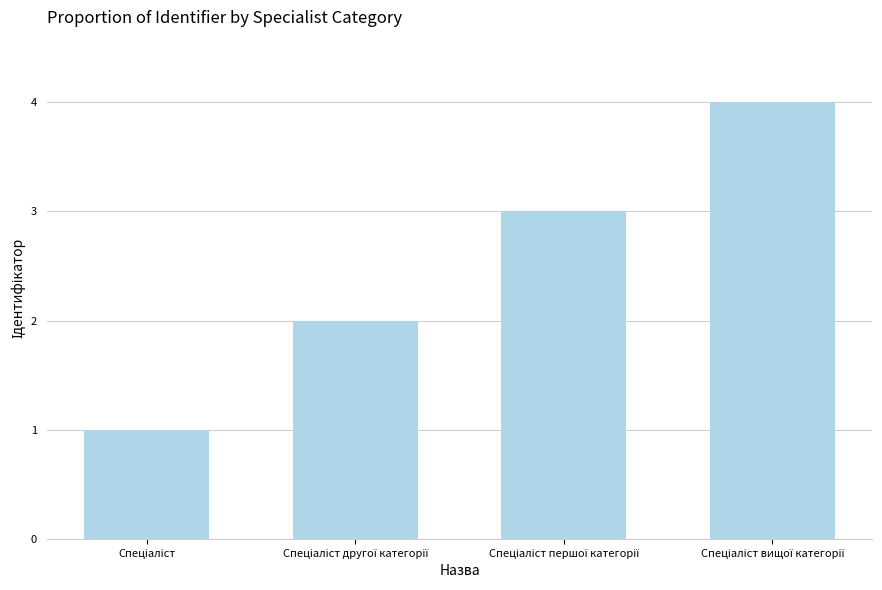

What is the maximum value shown in the chart?

4